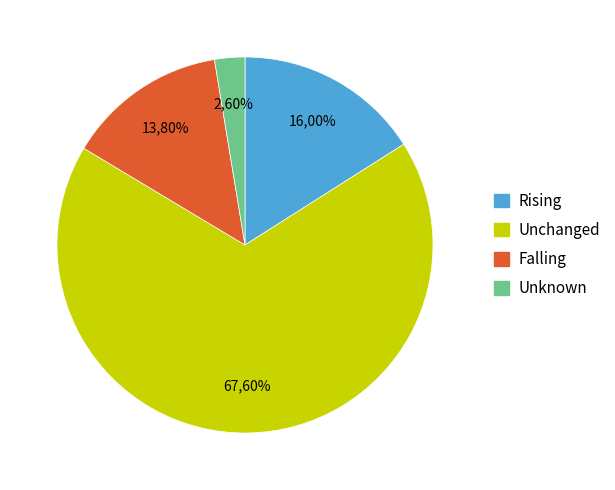

What percentage do Unchanged and Falling together represent?

81.4%